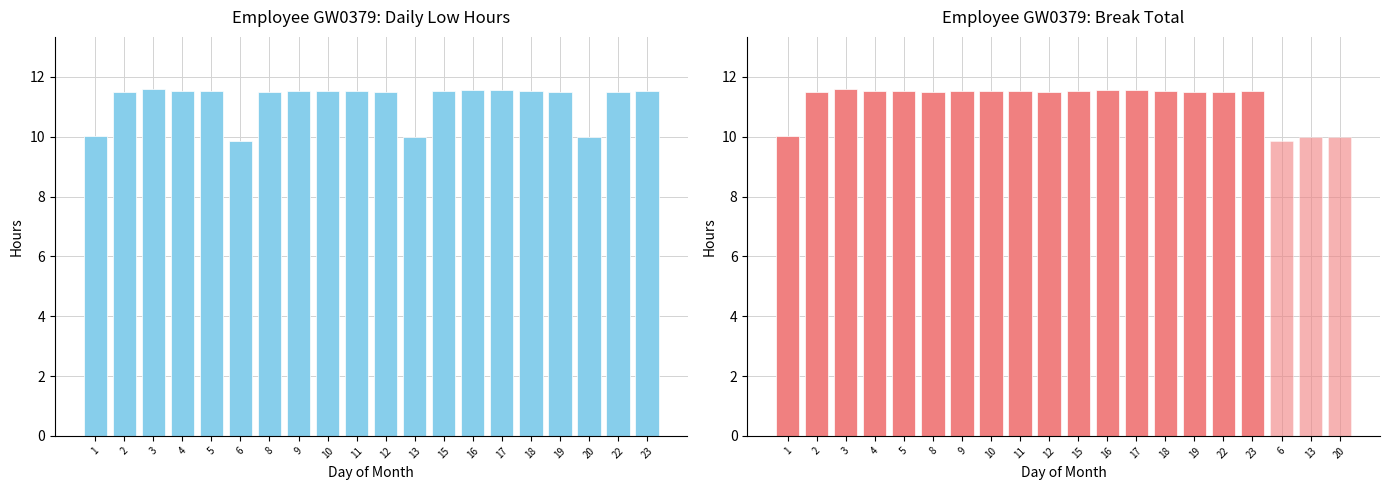

Where is the data nearest to the value 10?

13